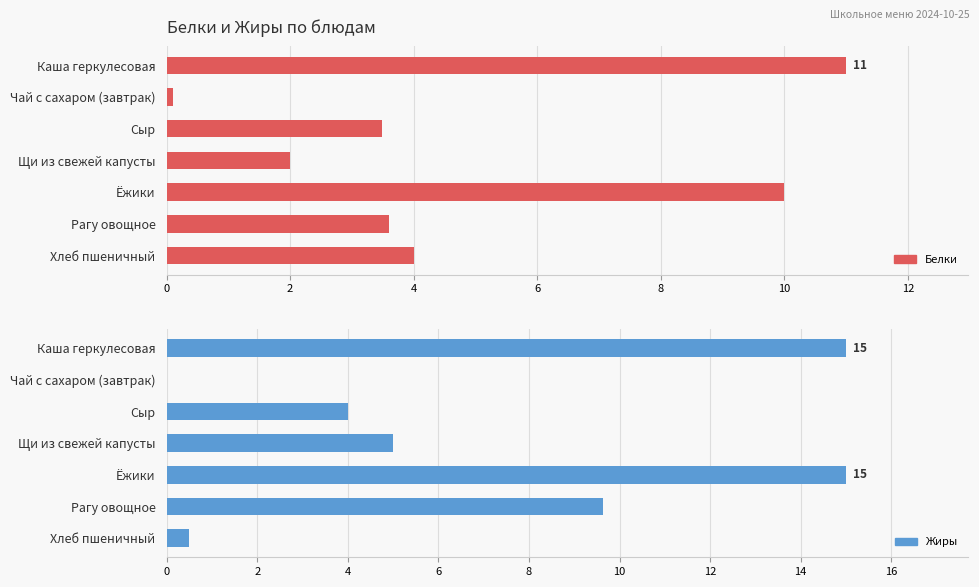

What is the approximate value of Жиры at Сыр?

4.0